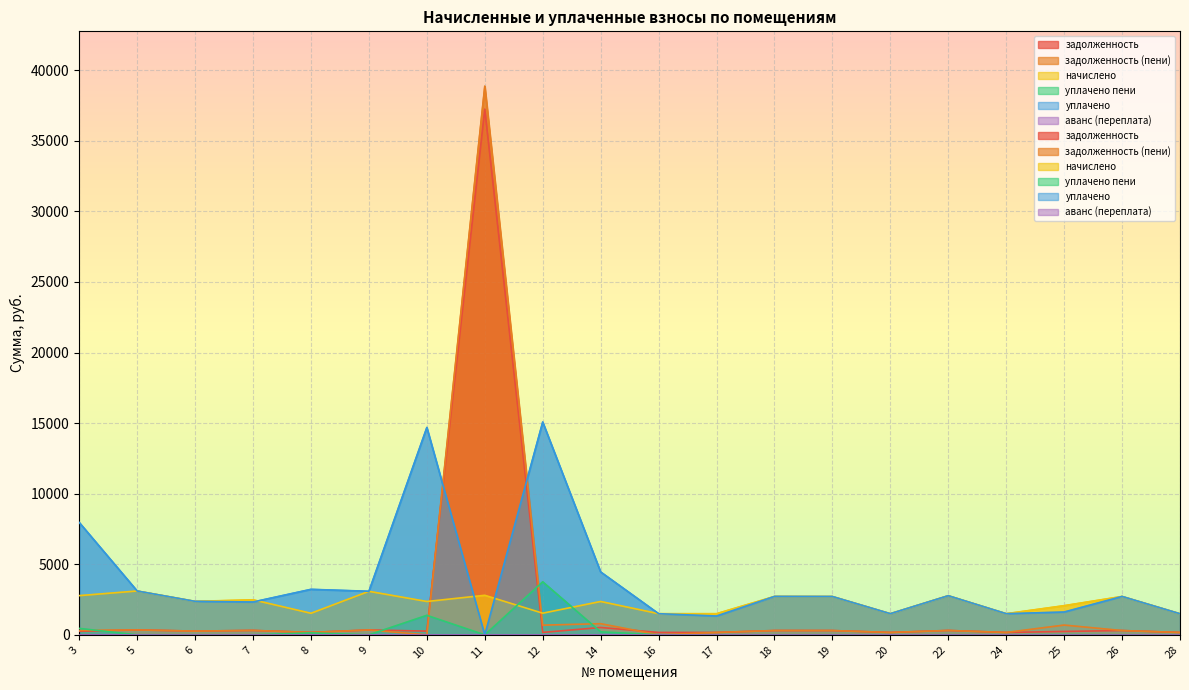

Rank the series by their maximum value, from highest to lowest.

задолженность (пени), задолженность, уплачено, уплачено пени, начислено